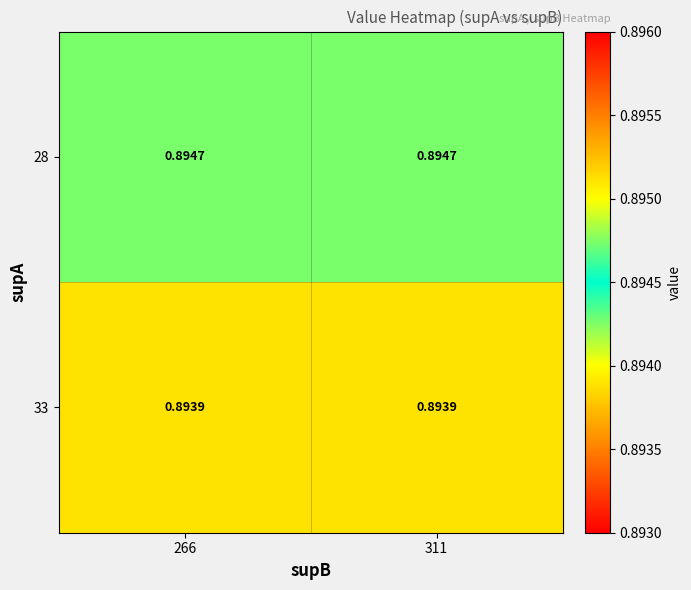

Is the value of 28 at 266 greater than the value of 33 at 266?

Yes